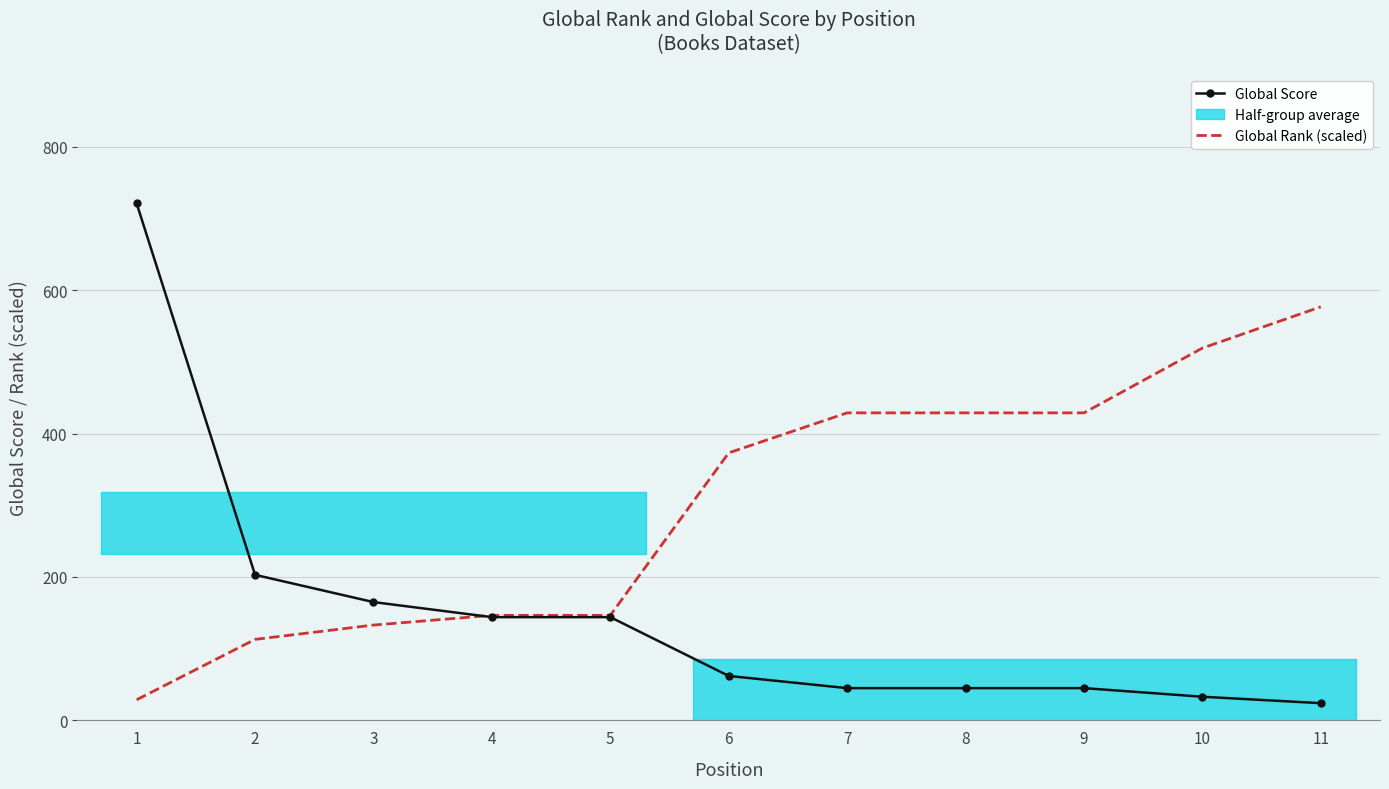

What is the minimum value for Global Rank (scaled)?

28.8